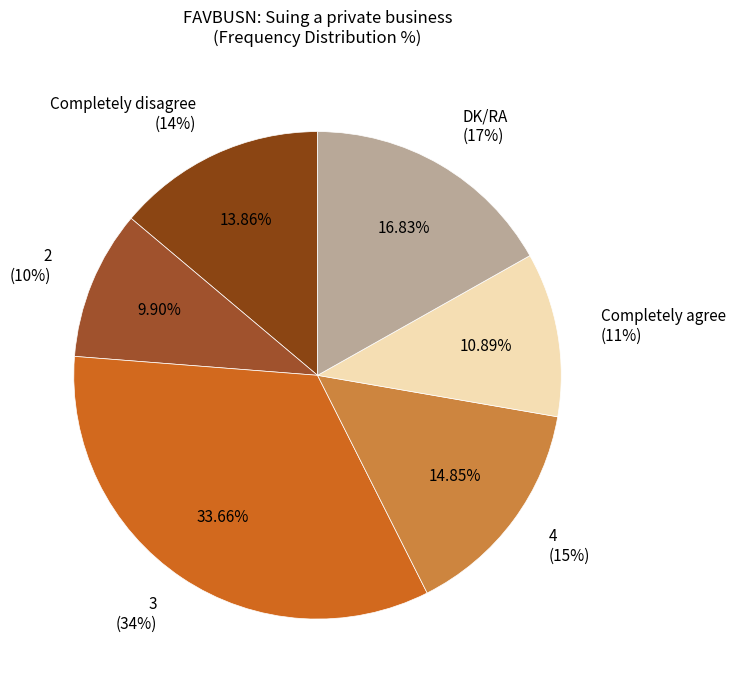

Approximately how many times larger is the value at Completely agree compared to 2?

1.1